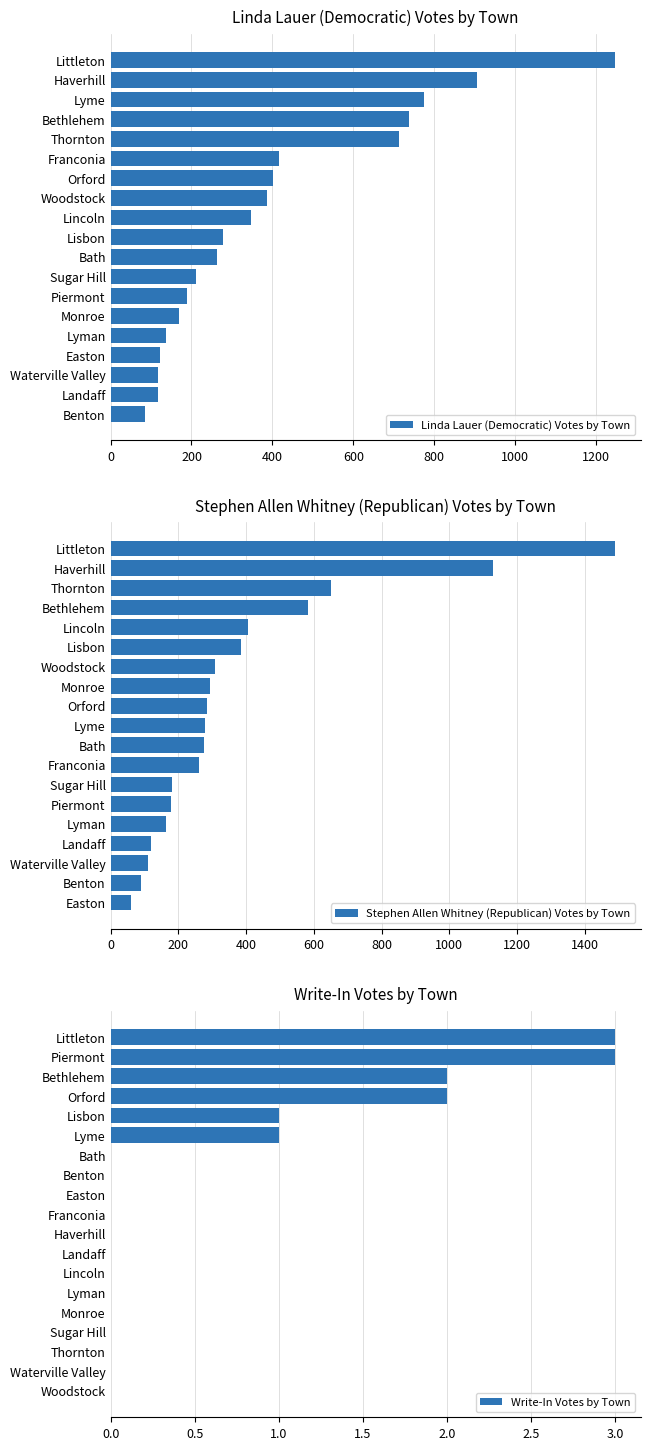

Which series has the widest spread of values?

Stephen Allen Whitney (Republican) Votes by Town